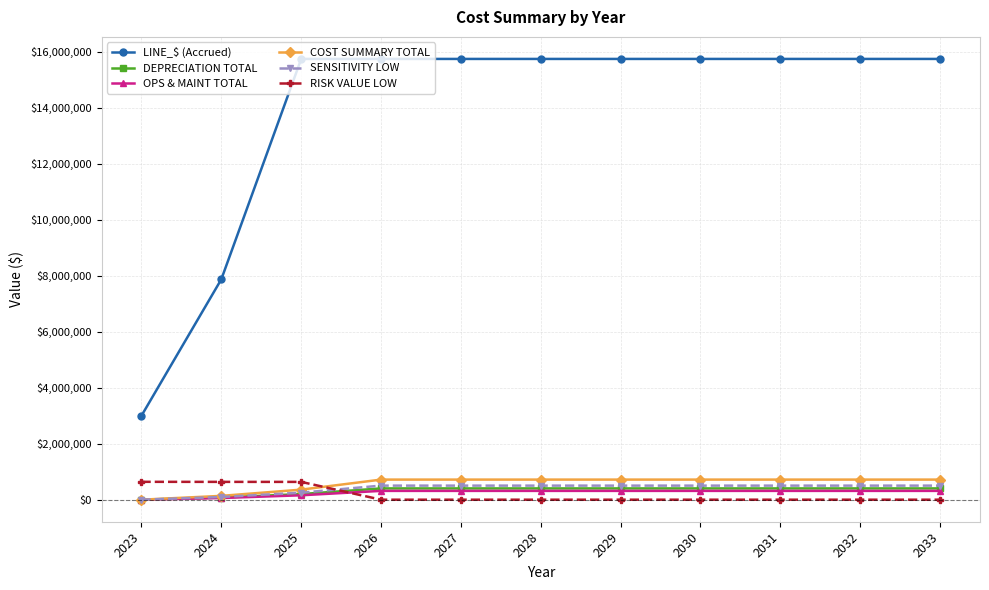

Which series has the largest total across all categories?

LINE_$ (Accrued)